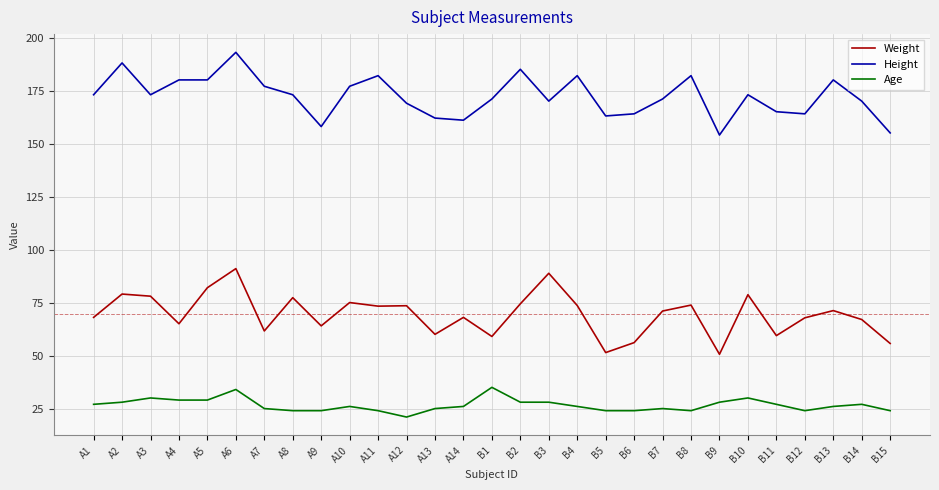

What is the difference between the highest and lowest values at A6?

159.0